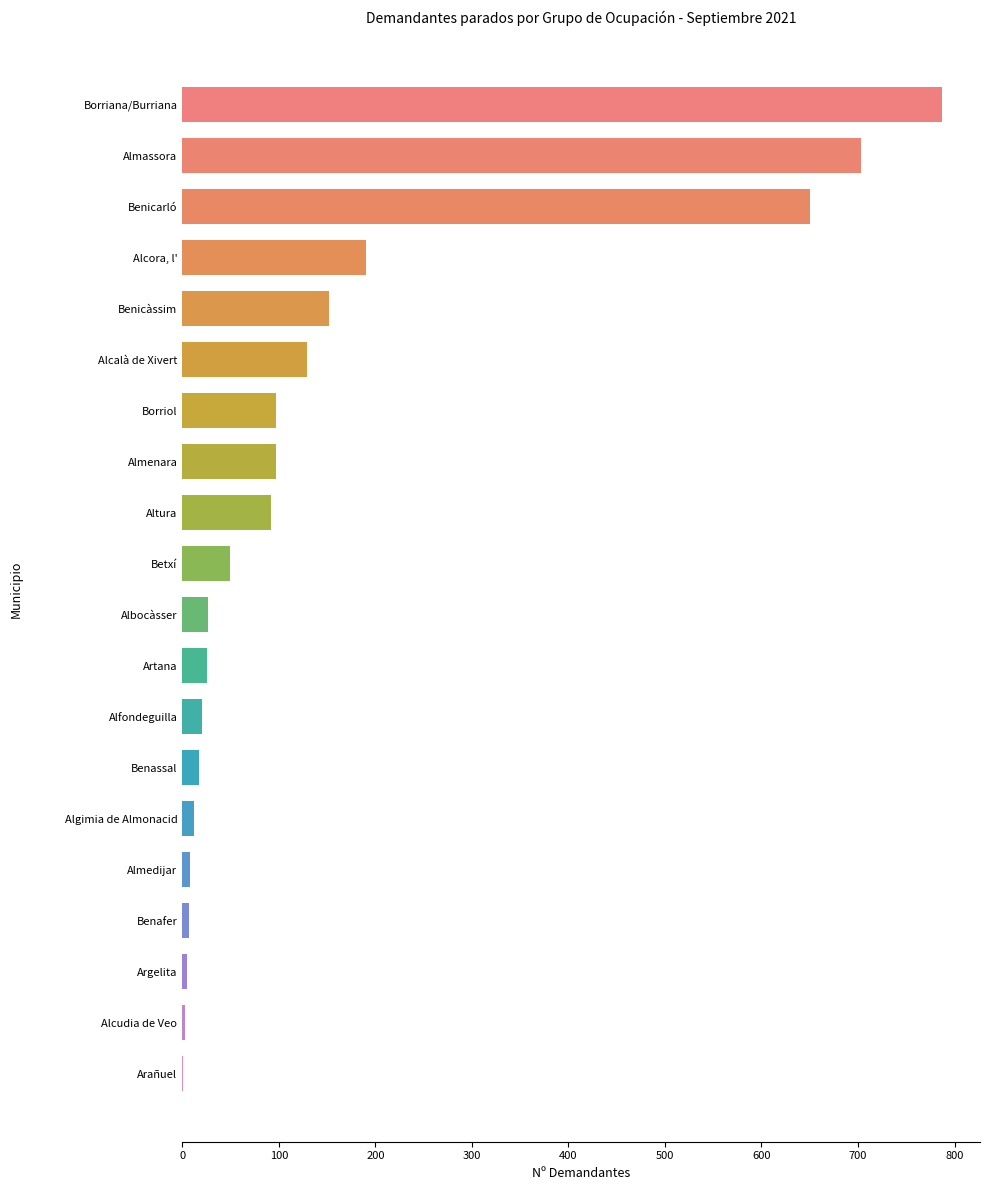

Which has a higher value, Almedijar or Betxí?

Betxí